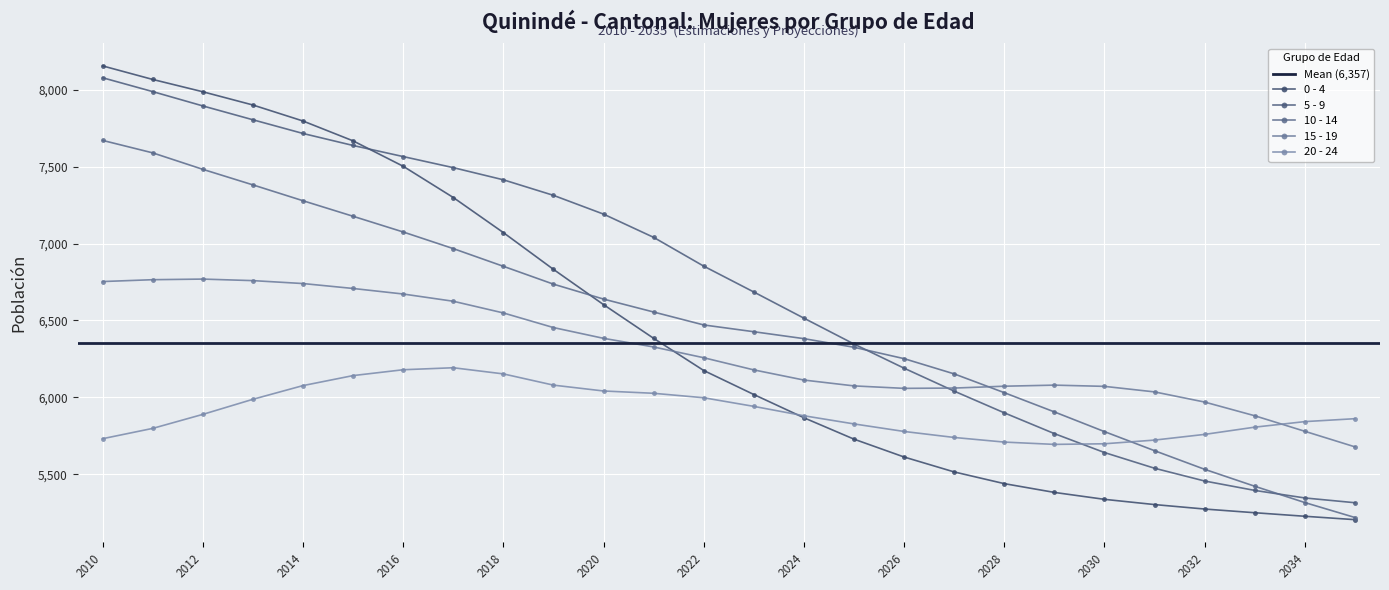

Rank the series at 2011 from lowest to highest value.

20 - 24, 15 - 19, 10 - 14, 5 - 9, 0 - 4